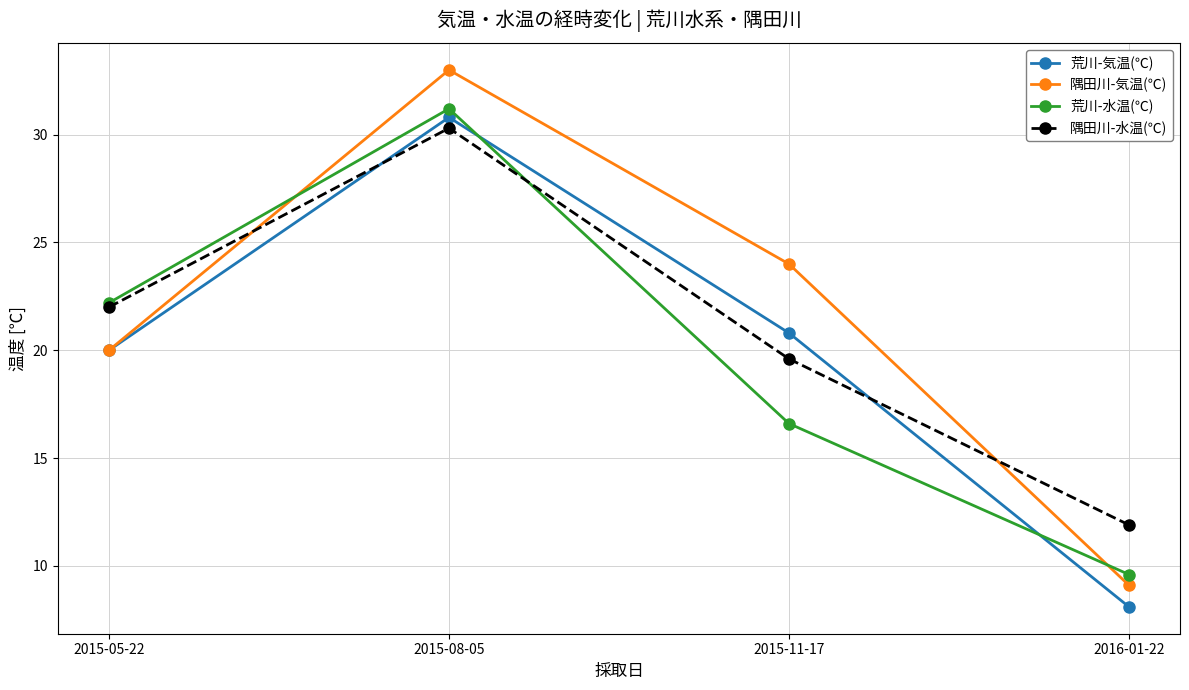

The value of 隅田川-水温(℃) at 2015-11-17 is 19.6. True or false?

True